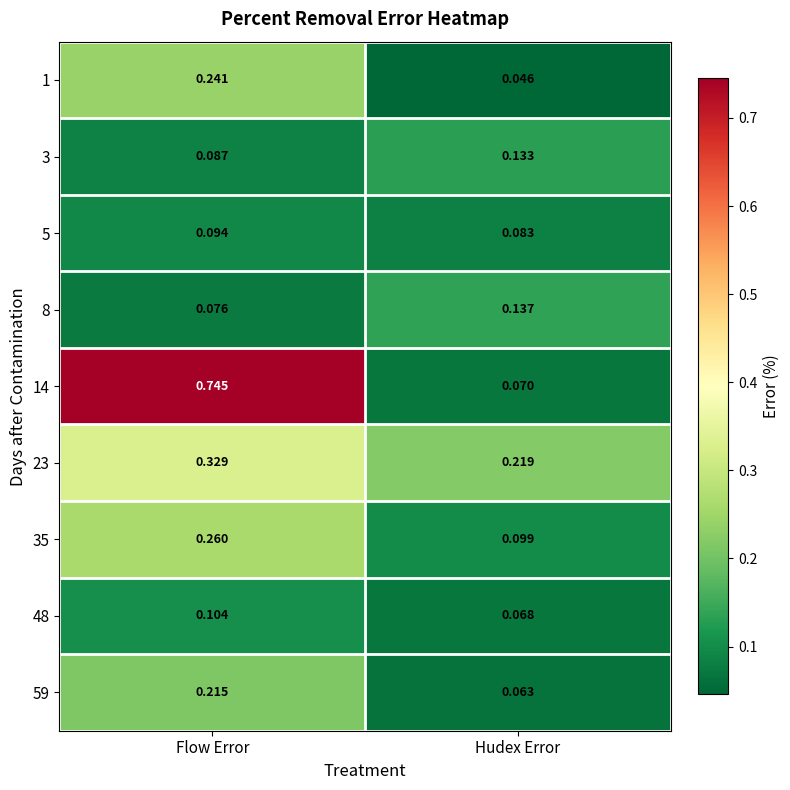

Which category has the lowest value in the 59 series?

Hudex Error